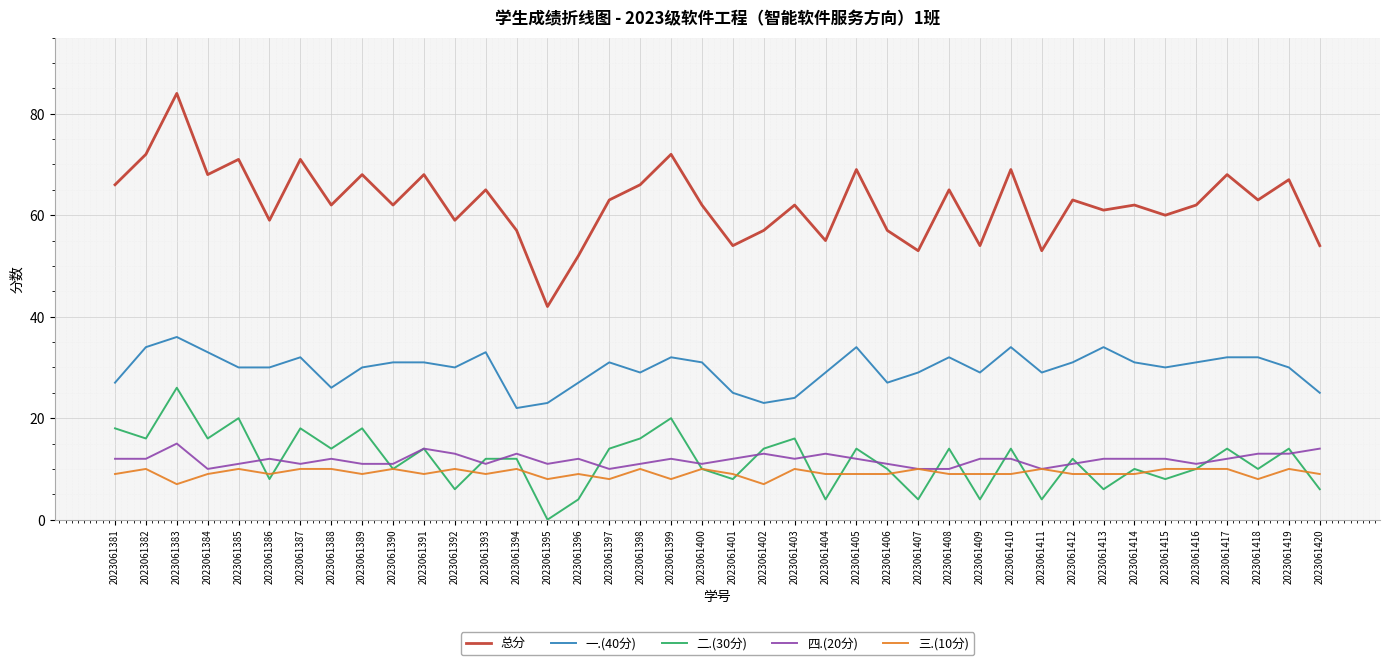

What is the spread (max minus min) of values at 2023061381?

57